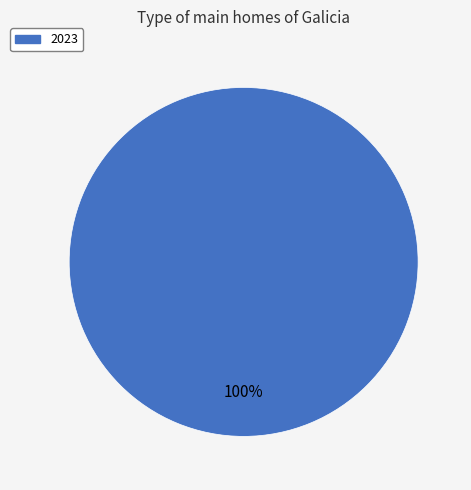

How many segments does this pie chart have?

1